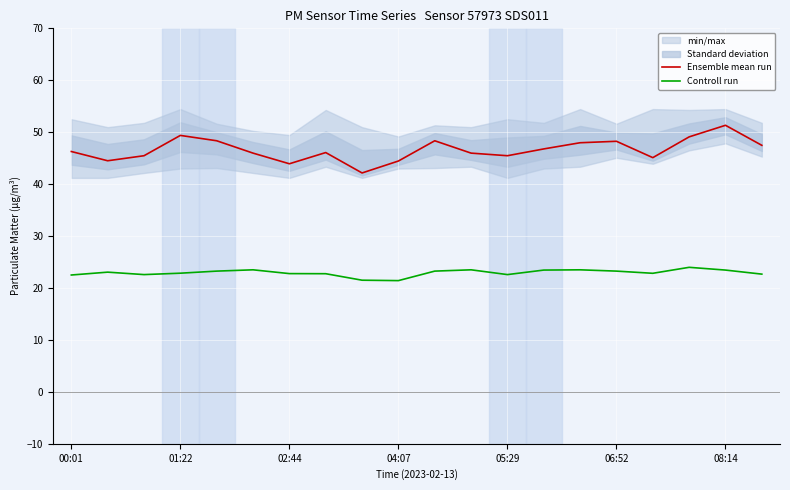

The value of Controll run at 14 is 23.5. True or false?

True